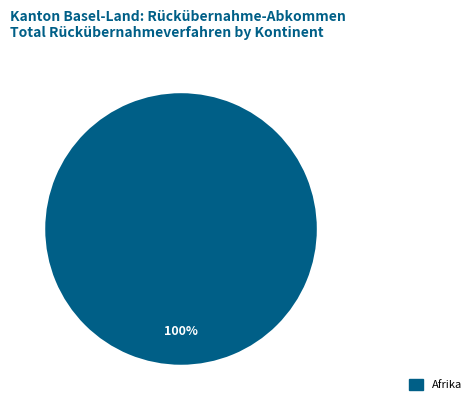

Is there a majority slice in this chart?

Yes